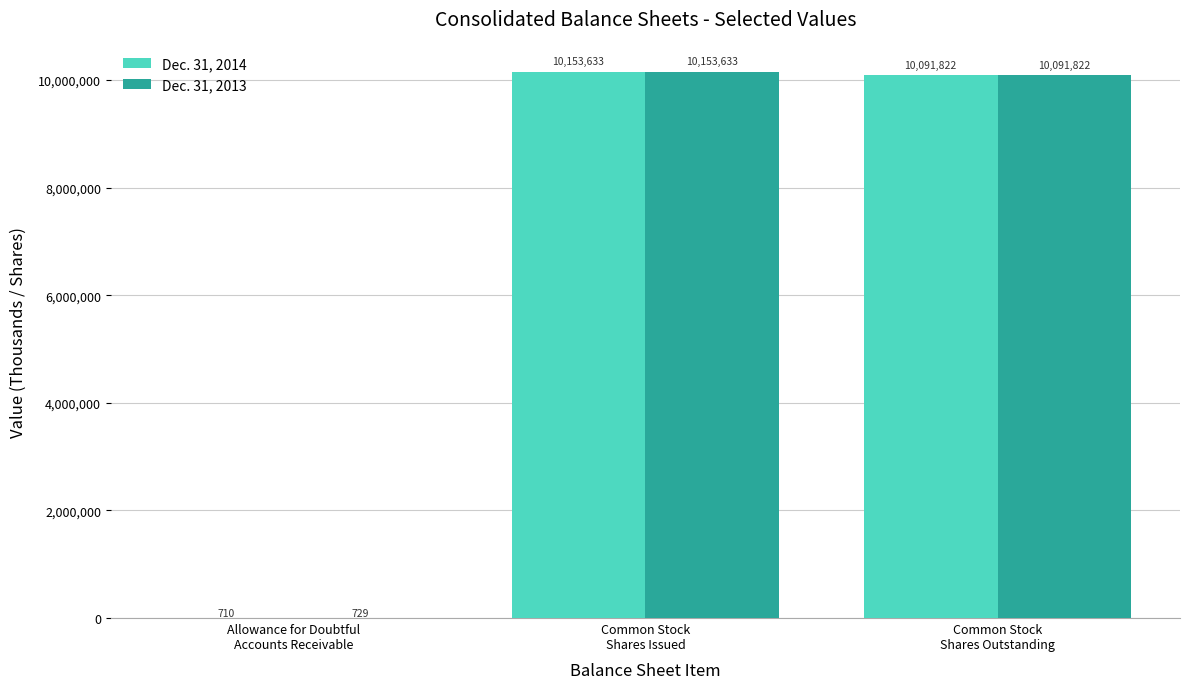

Reading left to right, what are all the values shown in this chart?

Dec. 31, 2014: 710	10153633	10091822
Dec. 31, 2013: 729	10153633	10091822